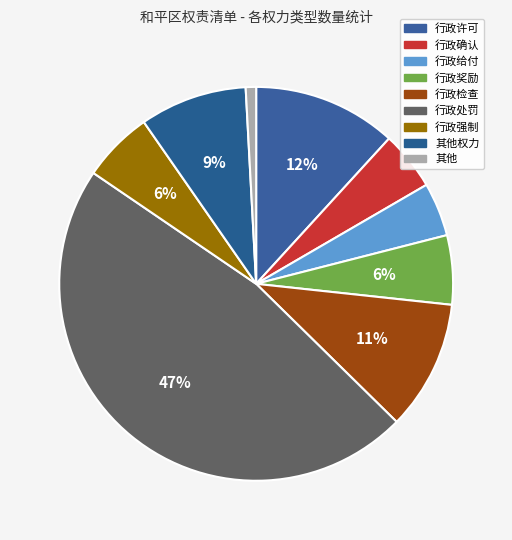

Which category has the smallest portion of the pie?

其他